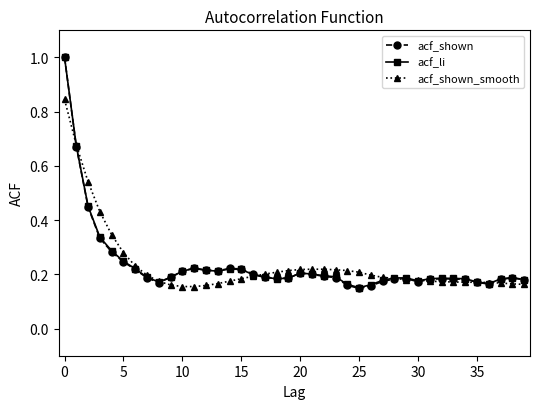

What is the greatest value displayed?

1.0